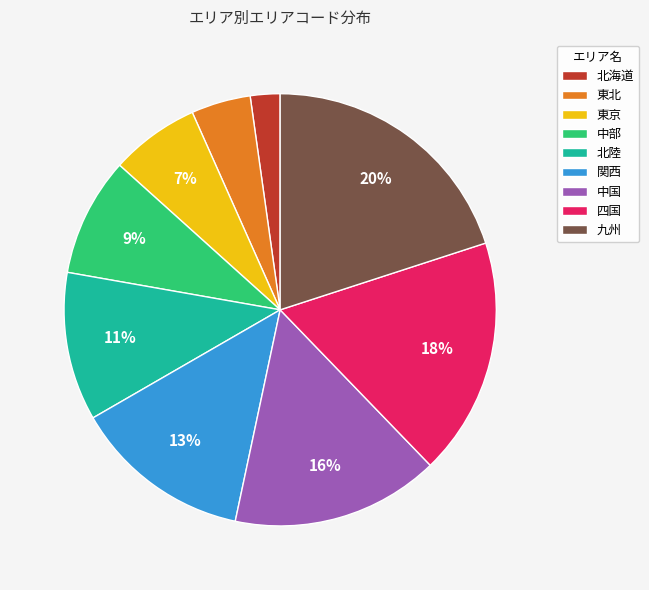

To the nearest percent, what portion does 四国 represent?

18%